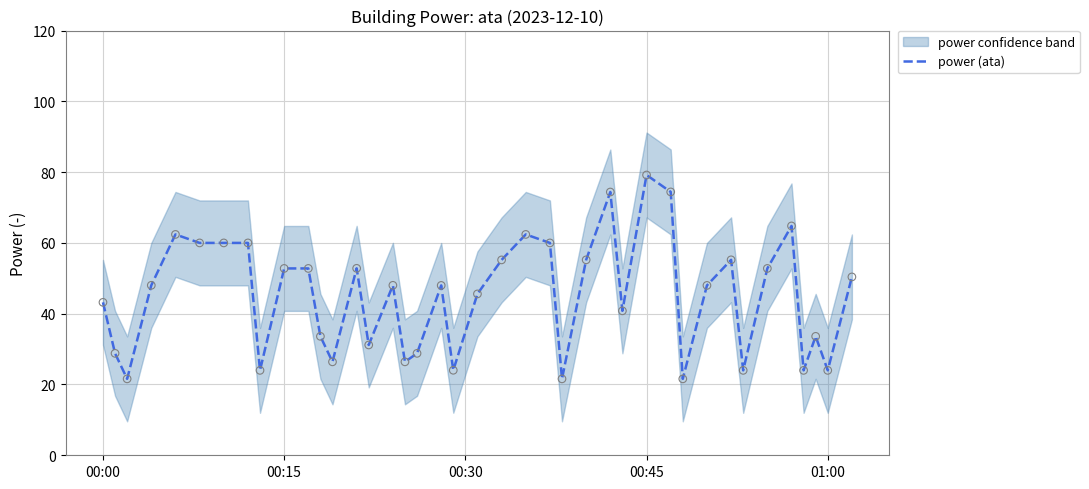

The value of power (ata) at 01:00 is 12.4. True or false?

False